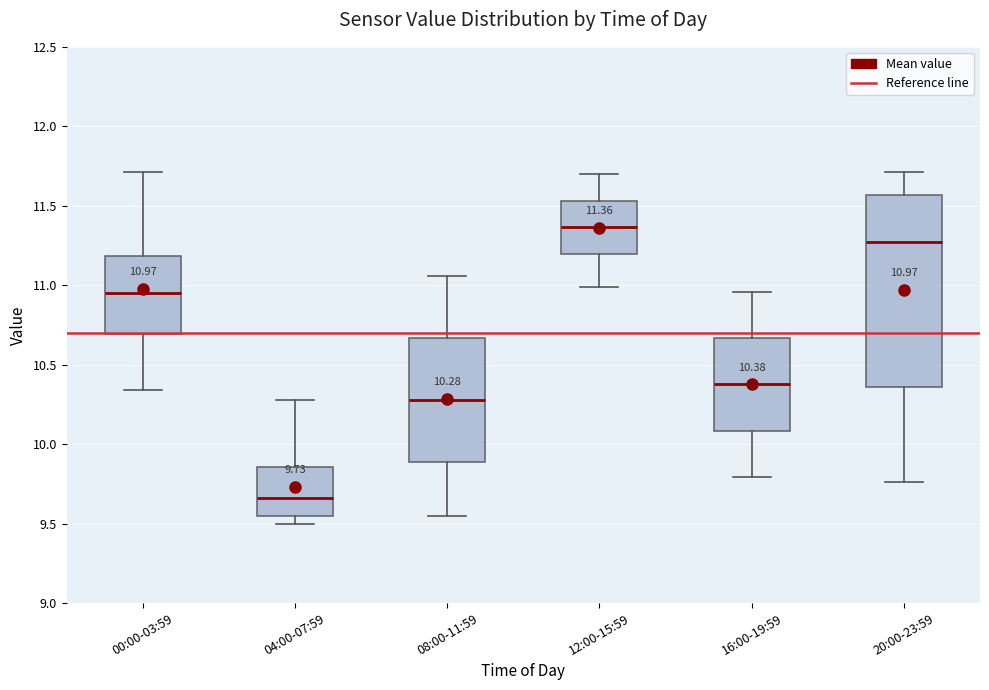

Comparing the boxes themselves (not the whiskers), which one is the tallest?

20:00-23:59